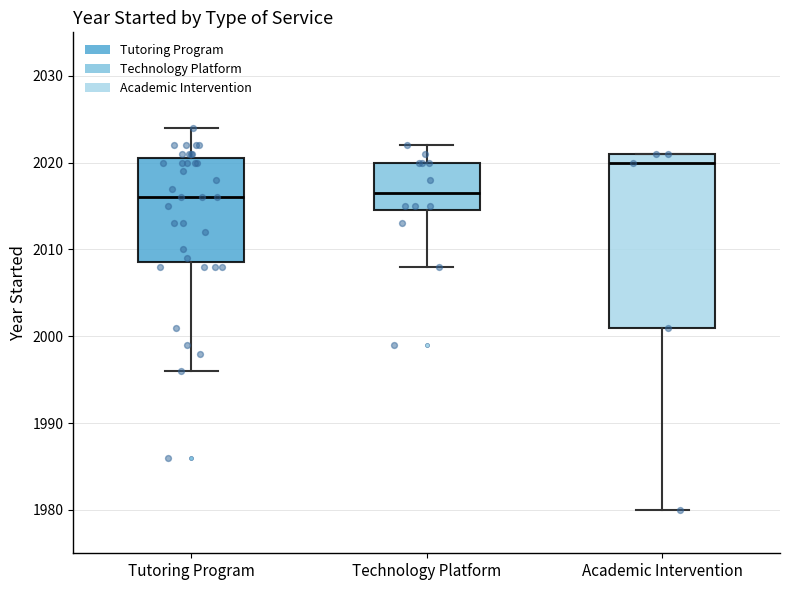

Reading left to right, read every box against the y-axis: the position of its median line, the range the box covers, and the ends of its whiskers. The values are not printed on the chart, so give them approximately, as read against the axis.

Tutoring Program: median 2016, box 2009 to 2021, whiskers 1996 to 2024
Technology Platform: median 2017, box 2015 to 2020, whiskers 2008 to 2022
Academic Intervention: median 2020, box 2001 to 2021, whiskers 1980 to 2021